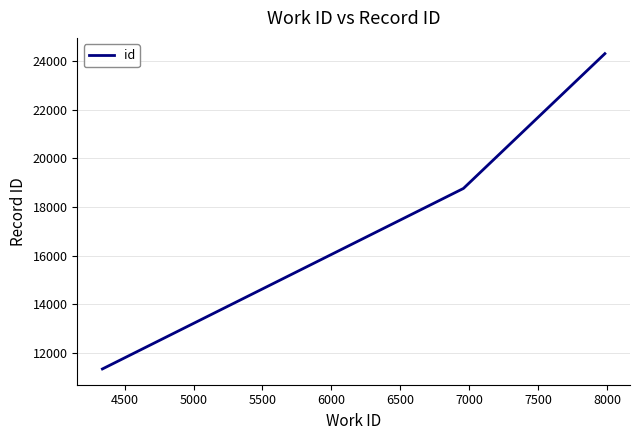

What is the maximum value shown in the chart?

24299